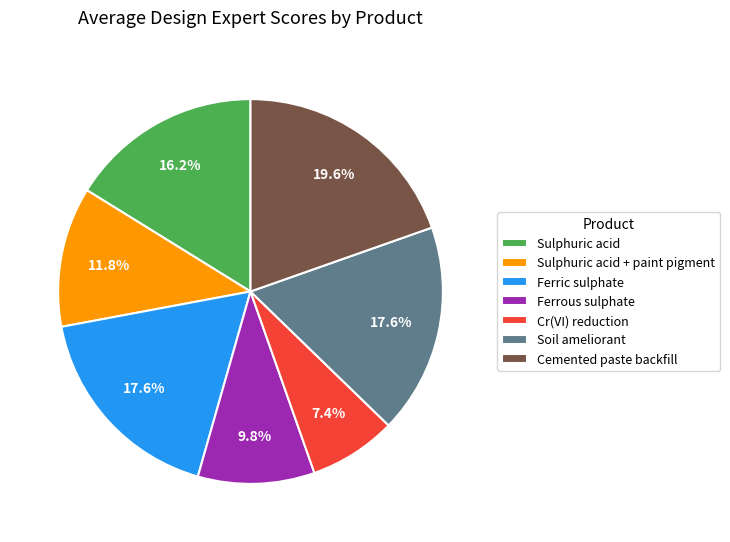

Does Cr(VI) reduction account for over 50% of the chart?

No